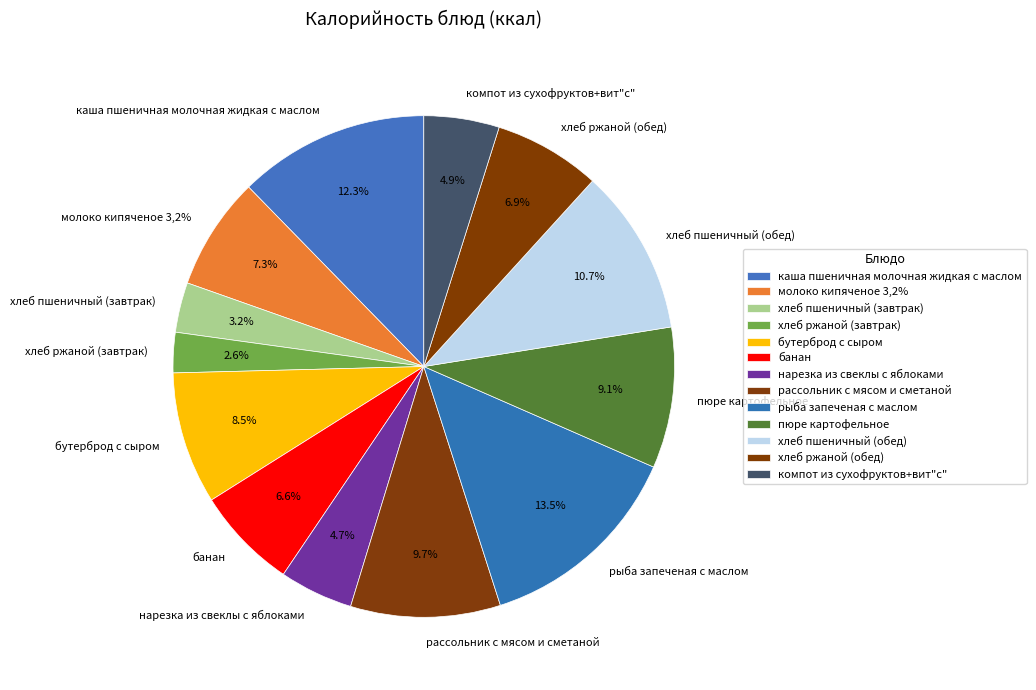

To the nearest percent, what percentage of the pie is бутерброд с сыром?

9%